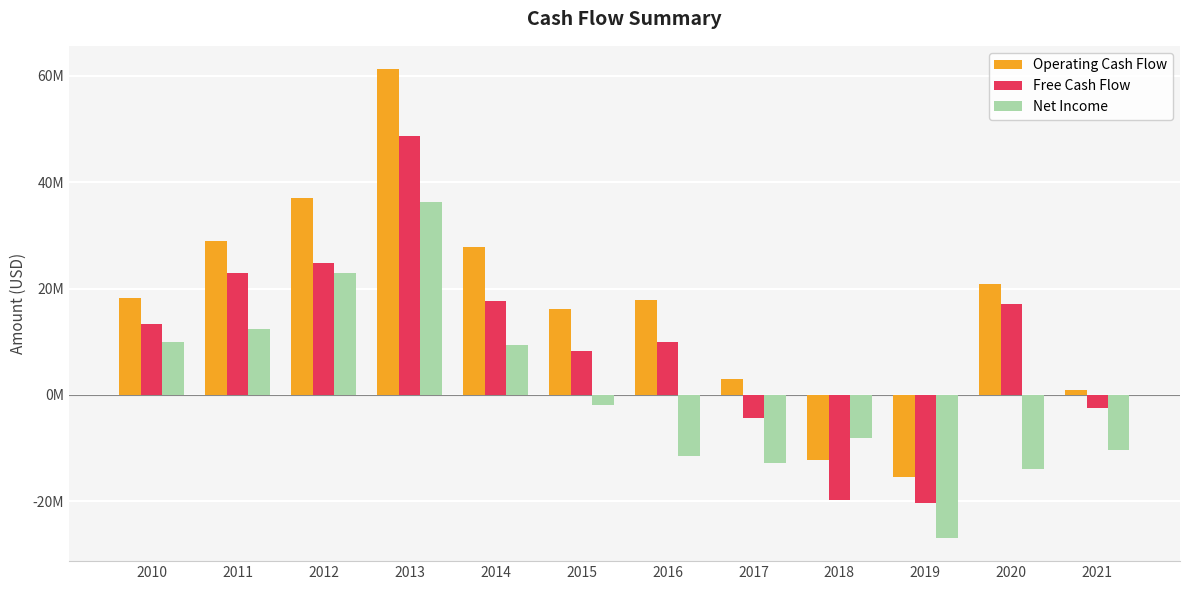

What are all the series names shown in the legend?

Operating Cash Flow, Free Cash Flow, Net Income